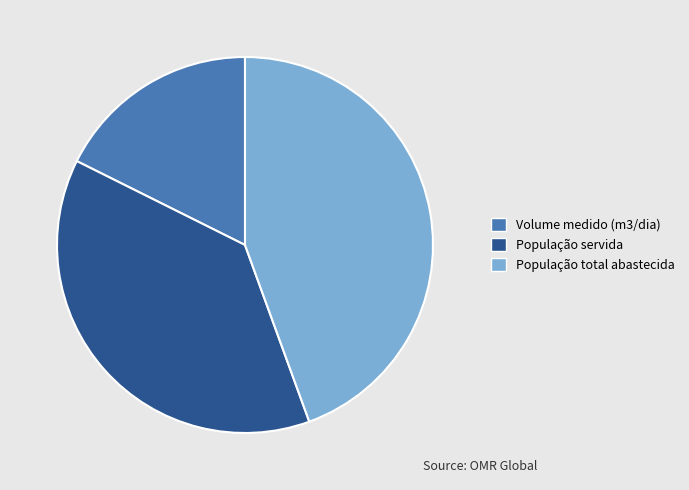

Rank the categories by value from highest to lowest.

População total abastecida, População servida, Volume medido (m3/dia)